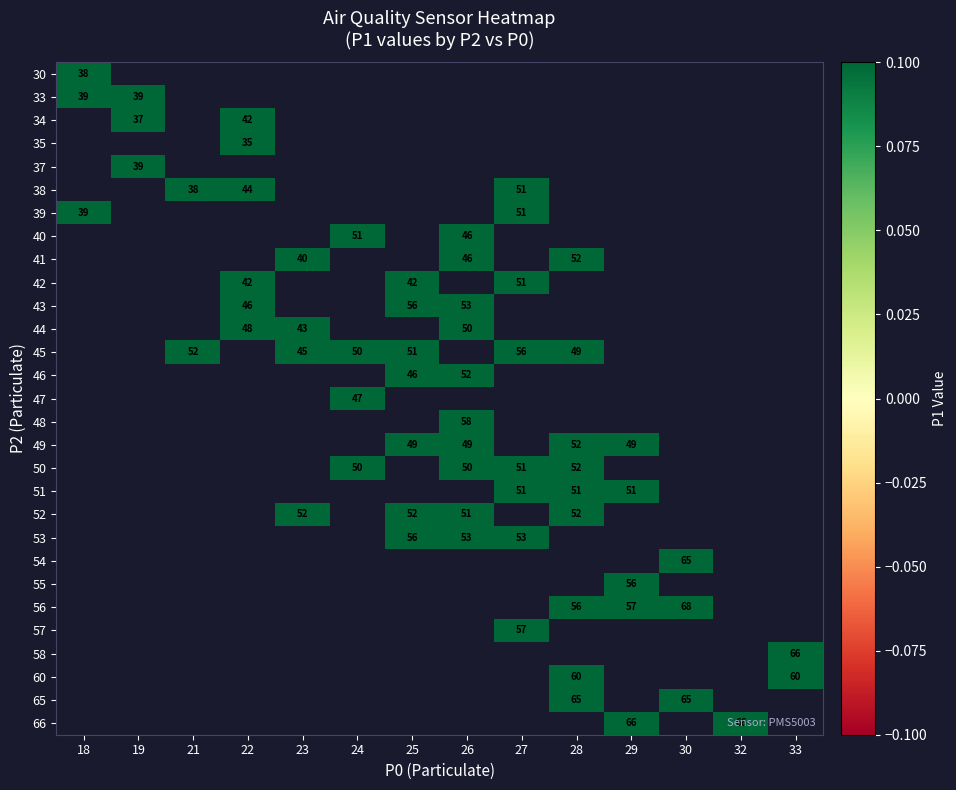

How many distinct data groups are displayed?

29